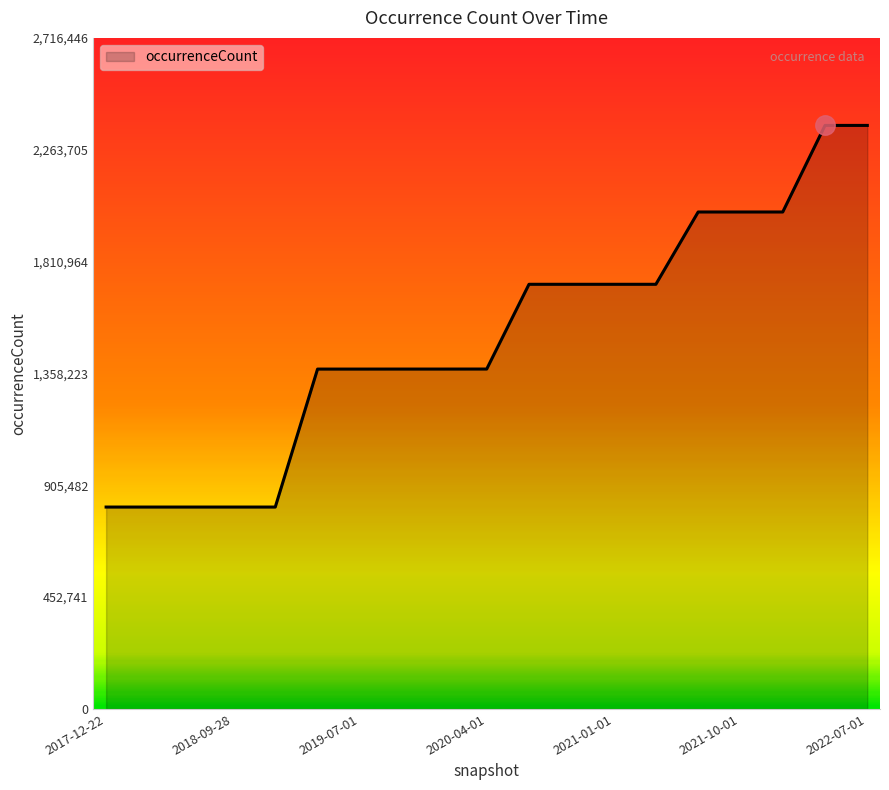

What is the maximum value shown in the chart?

2362127